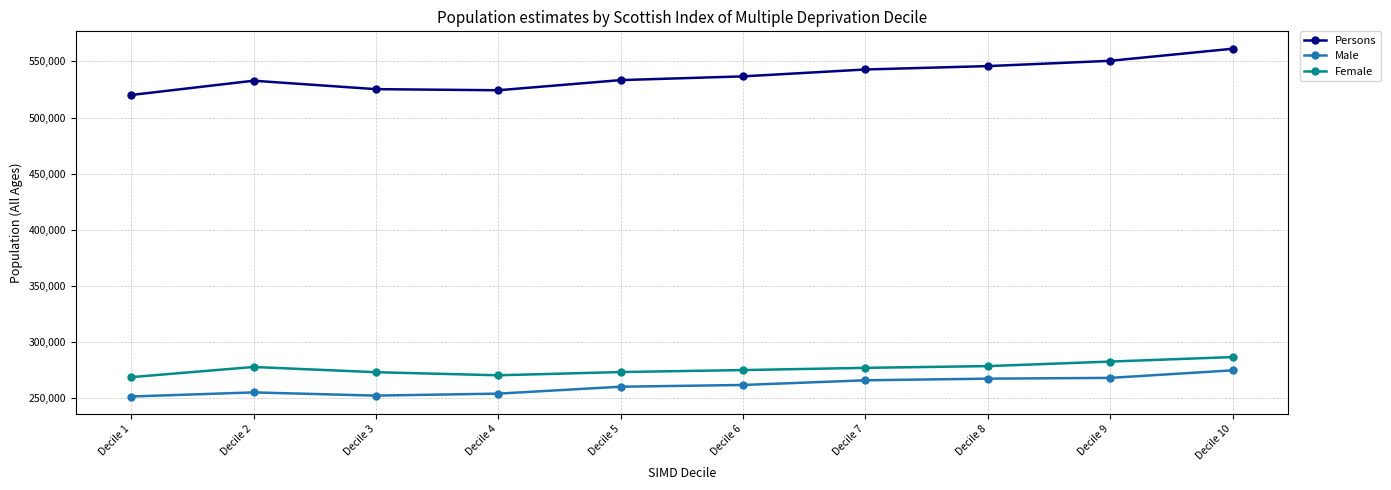

At which label does Female first exceed 276954?

Decile 2